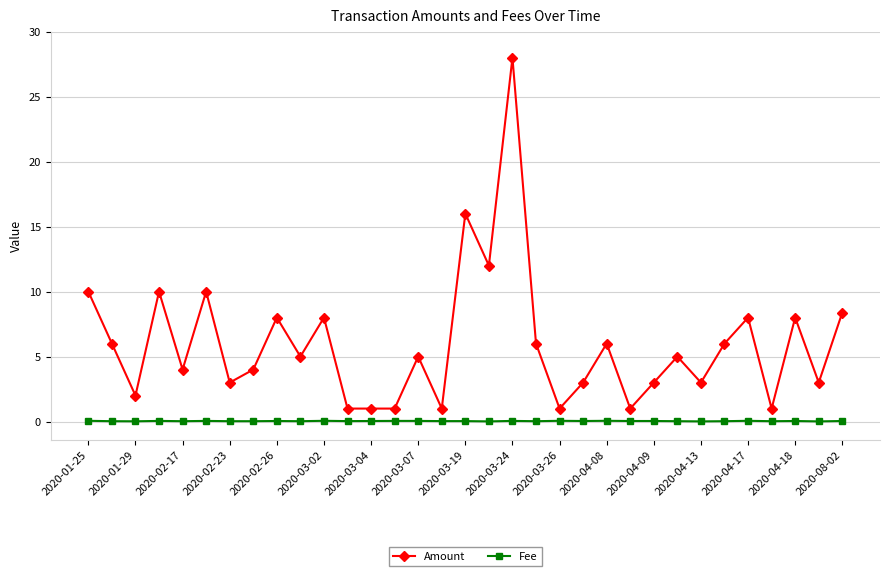

How many categories are shown in the chart?

33